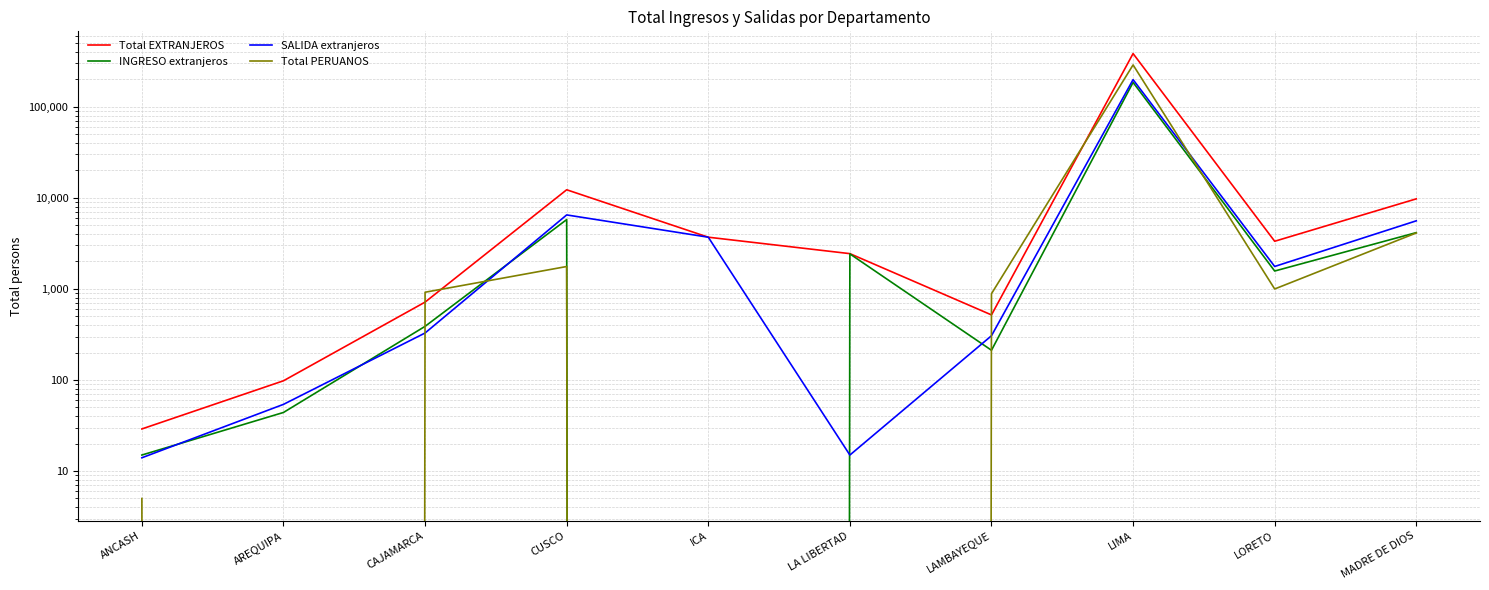

At how many categories does at least one series exceed 103447?

1